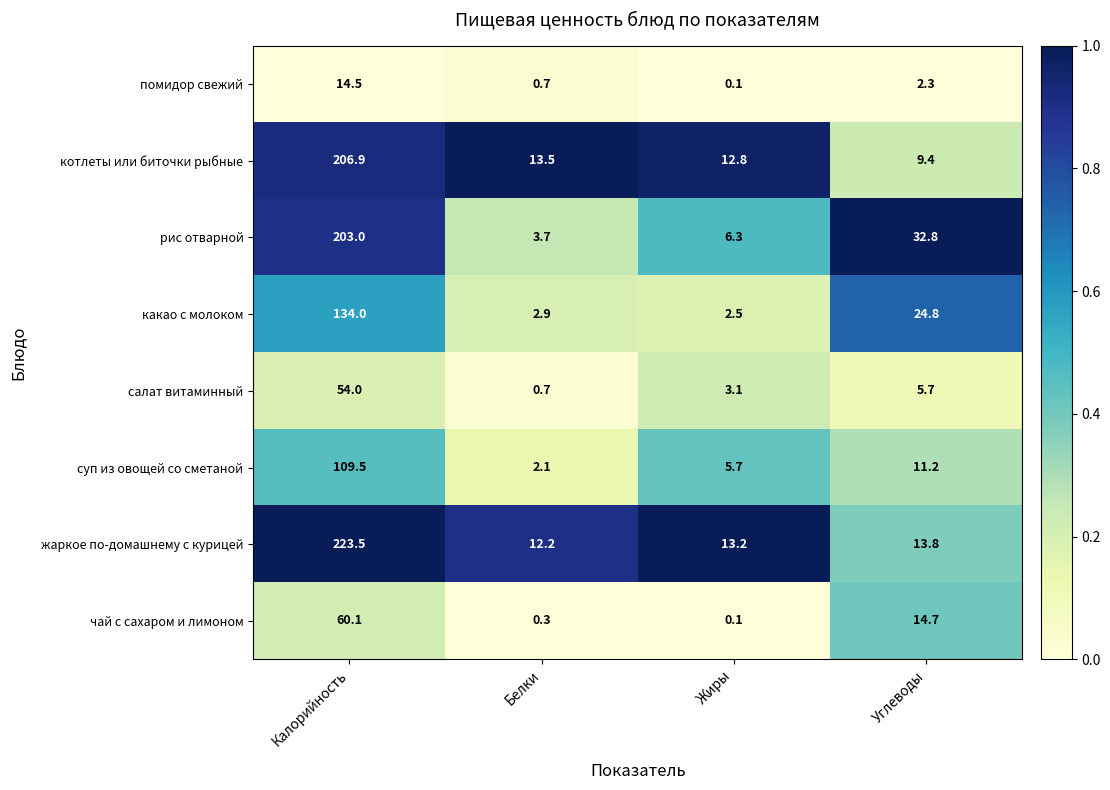

At Углеводы, list the series in order from largest to smallest.

рис отварной, какао с молоком, чай с сахаром и лимоном, жаркое по-домашнему с курицей, суп из овощей со сметаной, котлеты или биточки рыбные, салат витаминный, помидор свежий